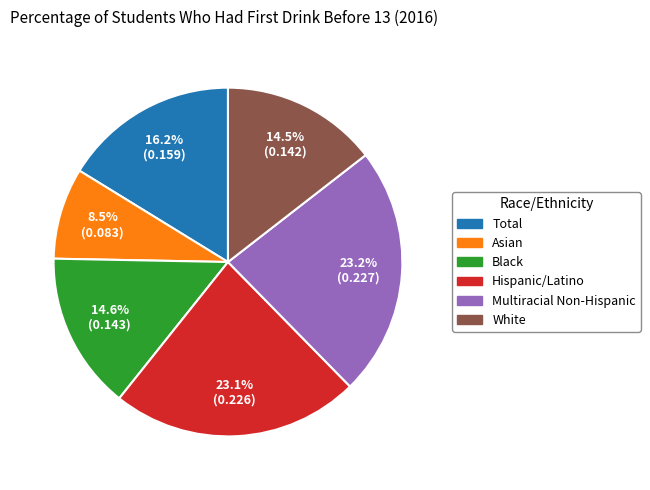

Does Hispanic/Latino represent more than half of the total?

No